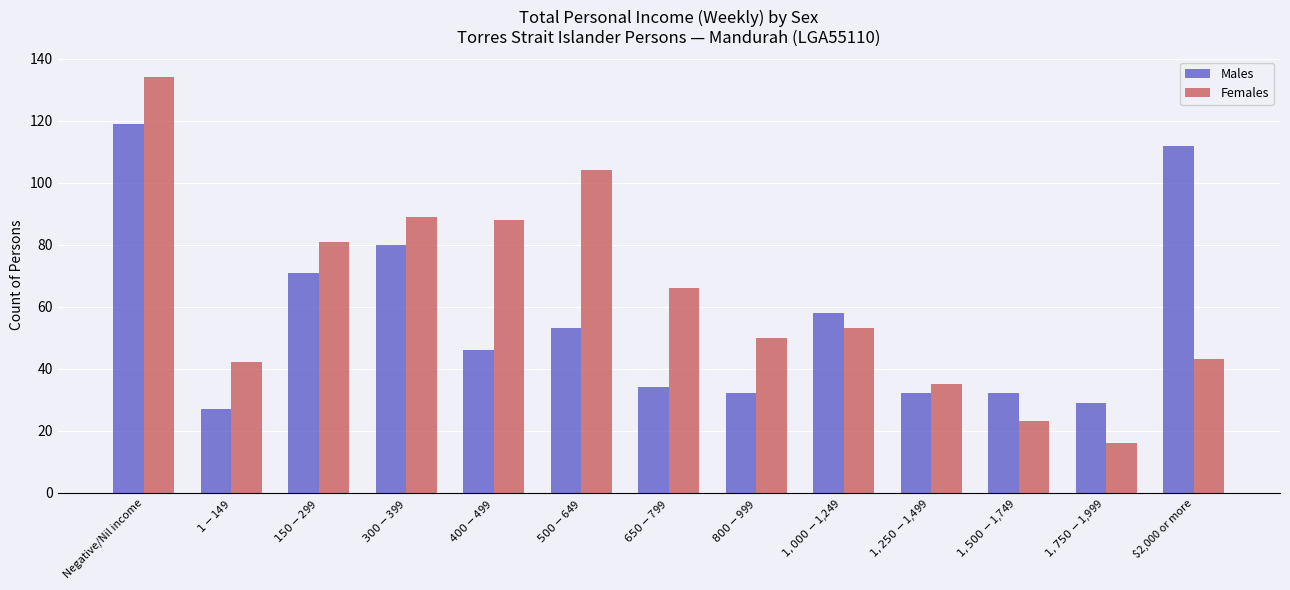

How many bars are there in each group?

2